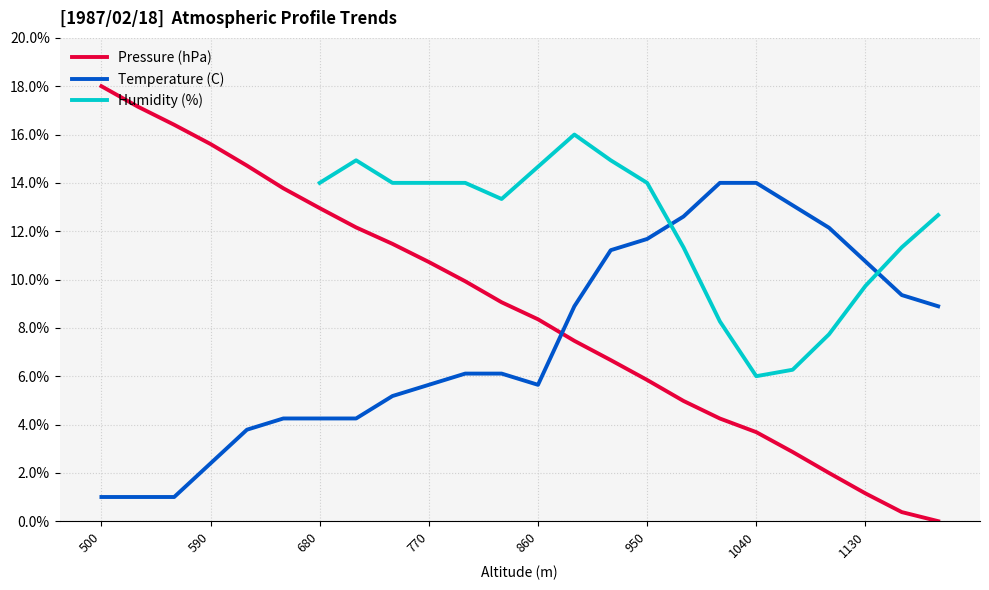

What is the maximum value for Pressure (hPa)?

18.0